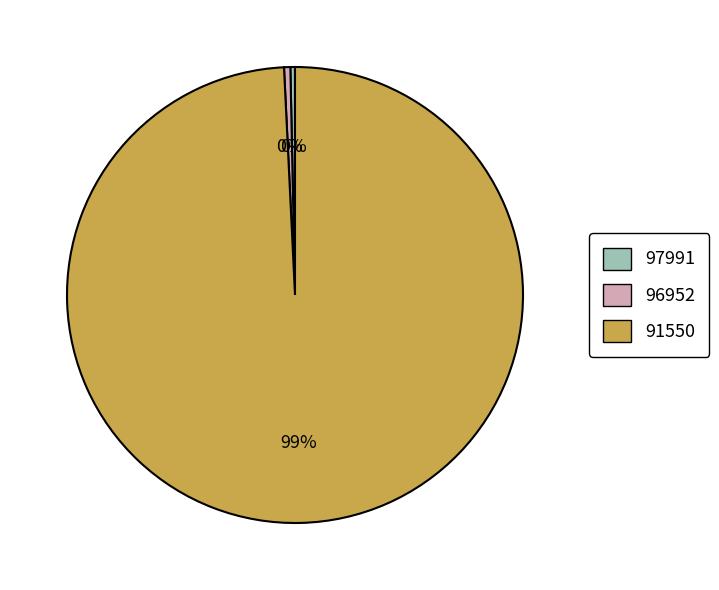

Count the number of slices in the pie.

3